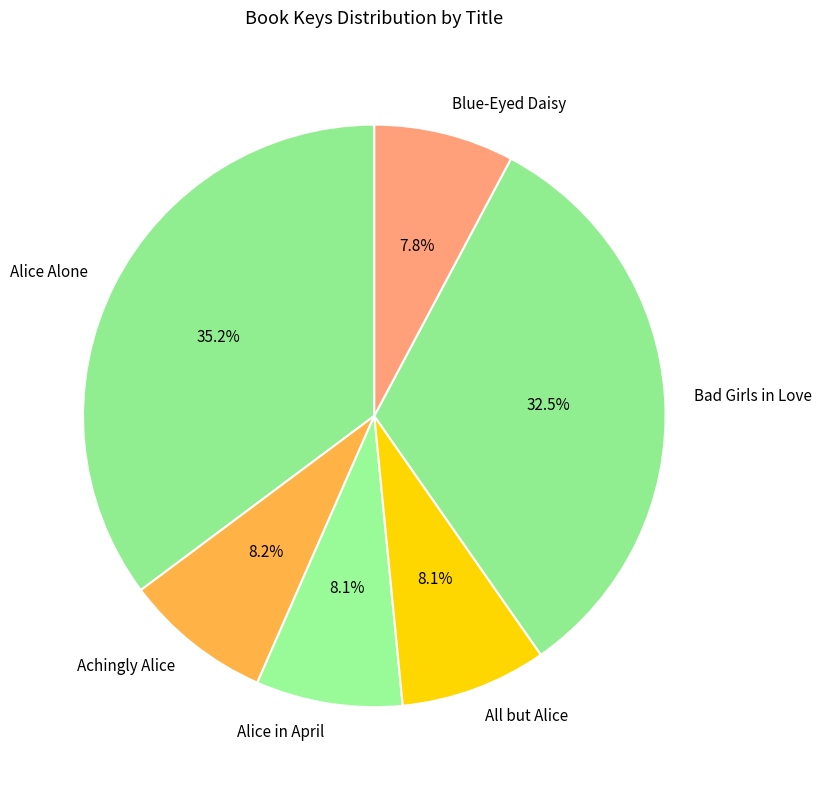

Which category has the biggest portion of the pie?

Alice Alone